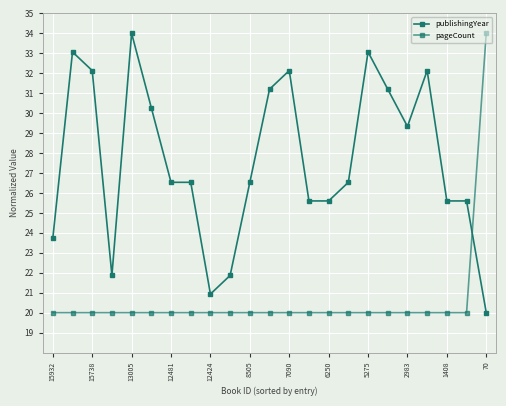

How many data points in publishingYear are less than 26?

9